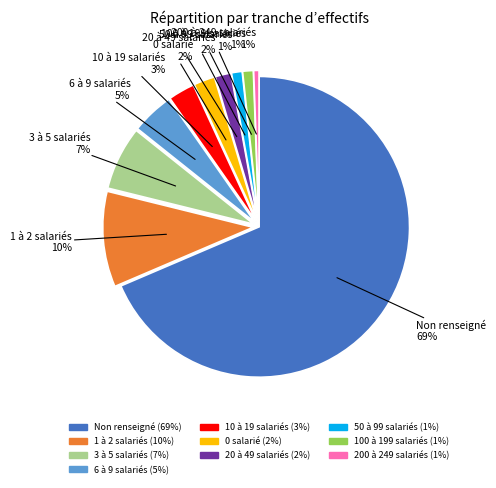

Is there a majority slice in this chart?

Yes